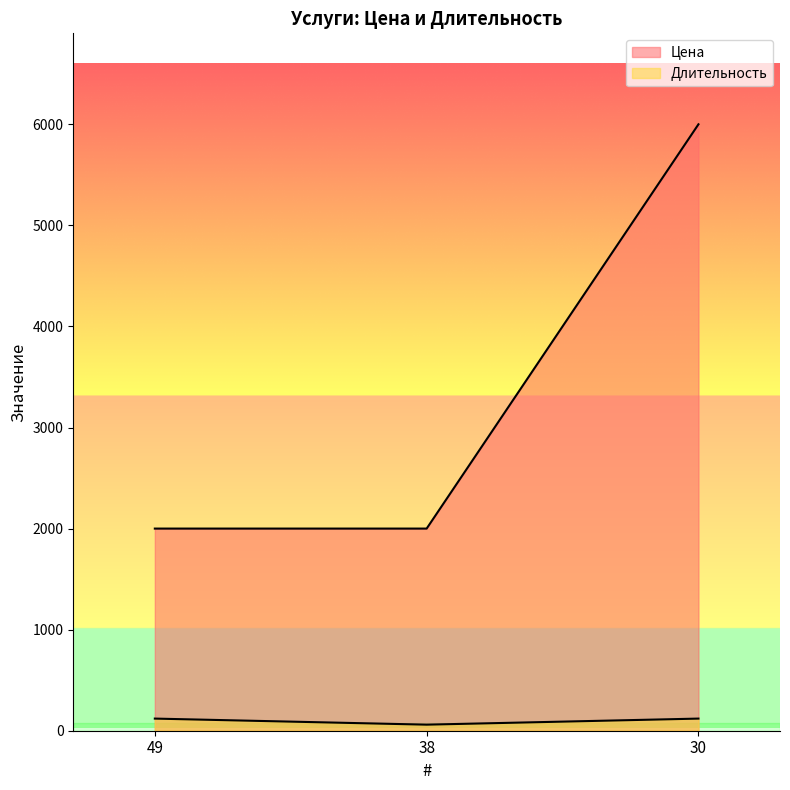

What are all the series names shown in the legend?

Цена, Длительность